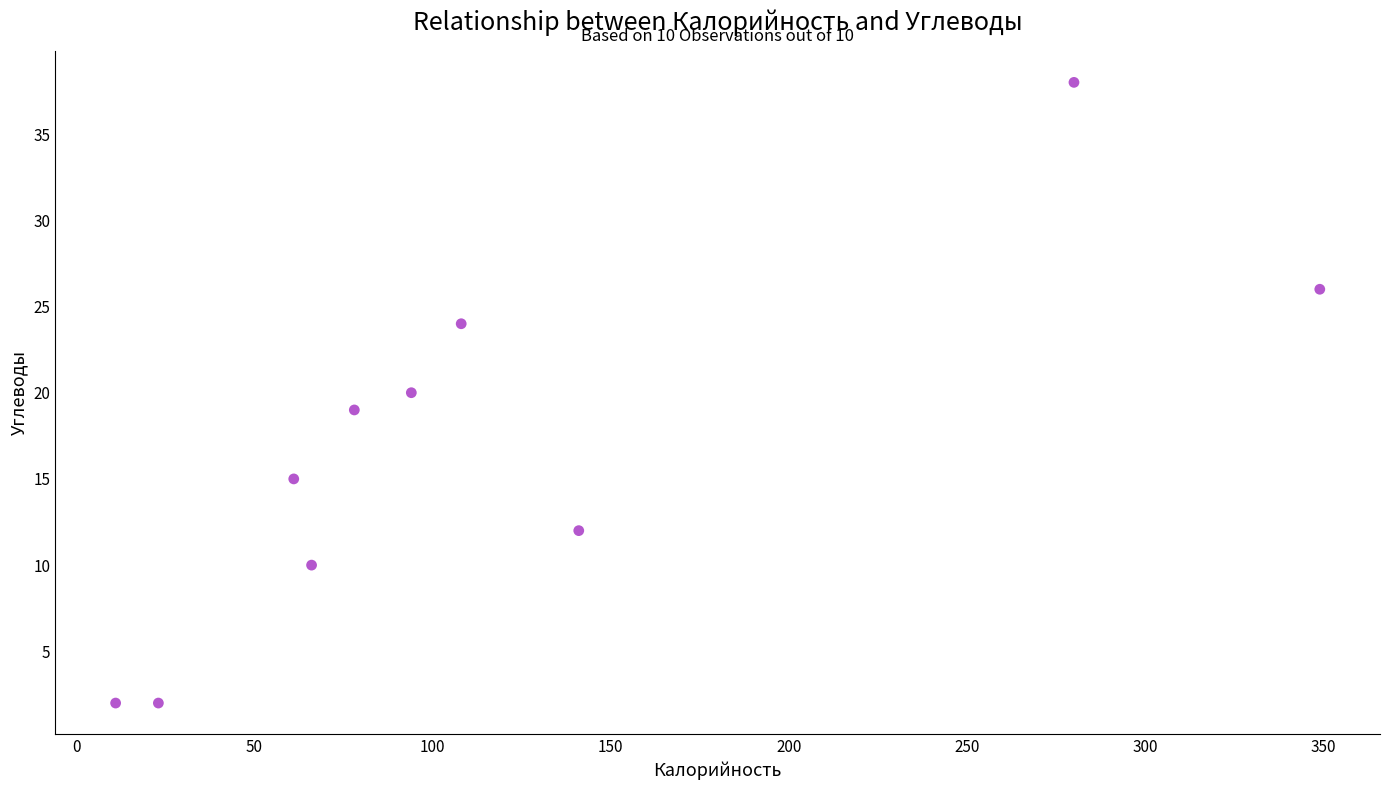

What is the range of X values (max minus min)?

338